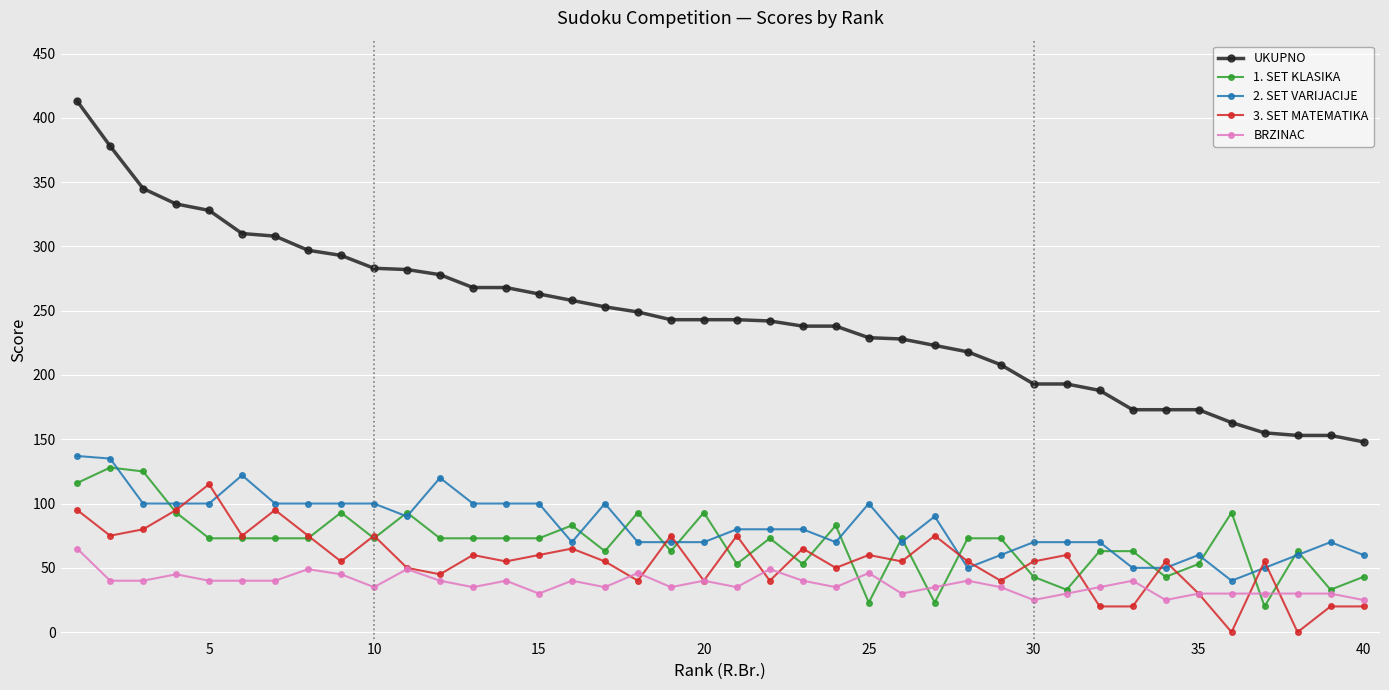

What is the maximum value shown in the chart?

413